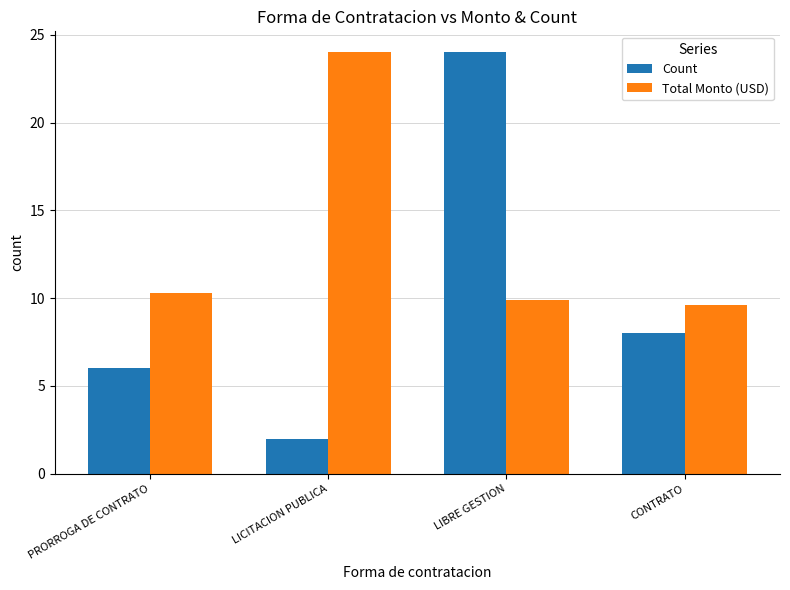

At which label does Count first exceed 8?

LIBRE GESTION